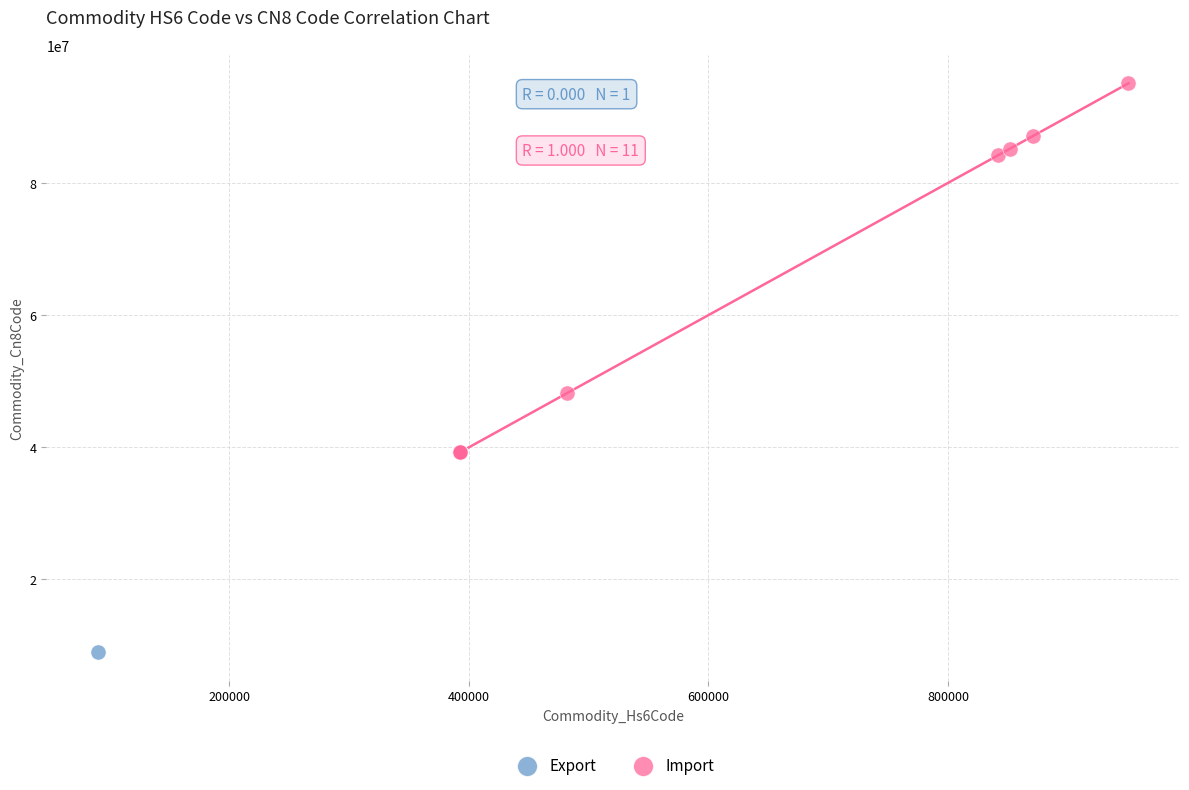

What are all the series names shown in the legend?

Export, Import